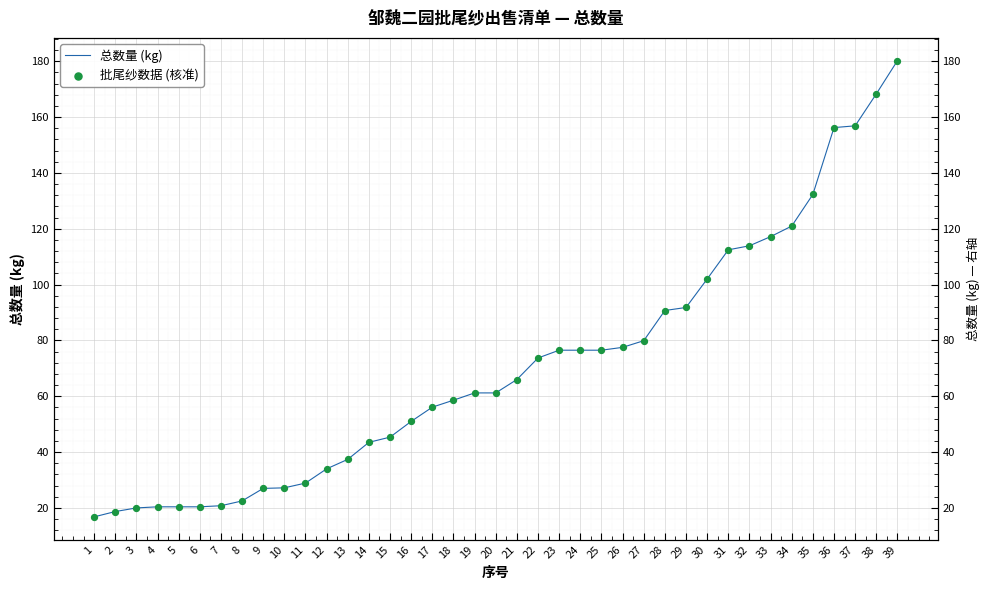

What are all the series names shown in the legend?

总数量 (kg), 批尾纱数据 (核准)